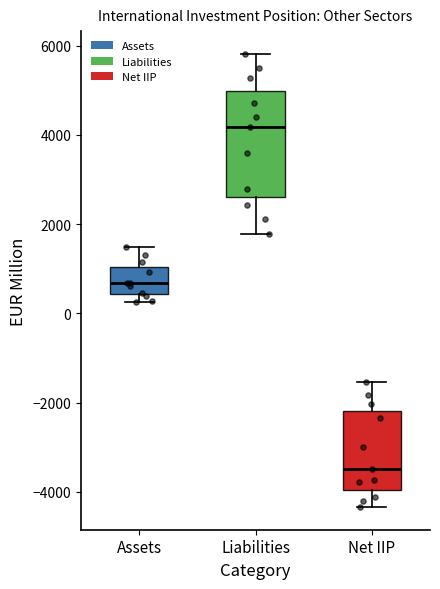

Where is the lower edge of the box for Assets on the y-axis? The values are not printed on the chart, so give them approximately, as read against the axis.

400